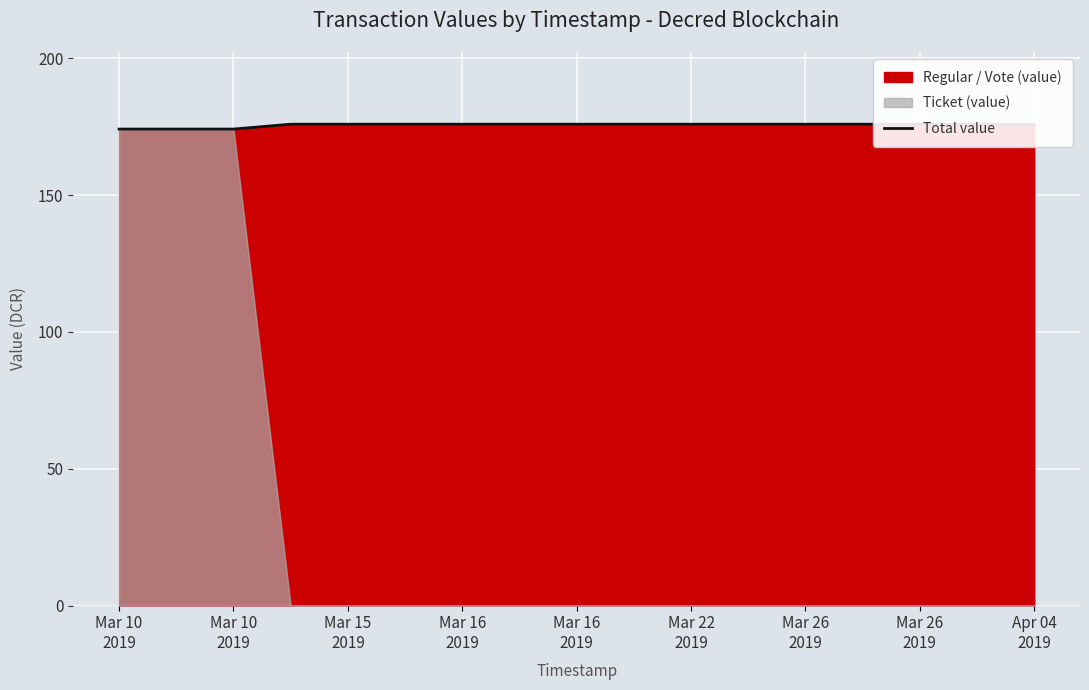

The chart shows a value of 308.0 at Mar 22 2019. True or false?

False